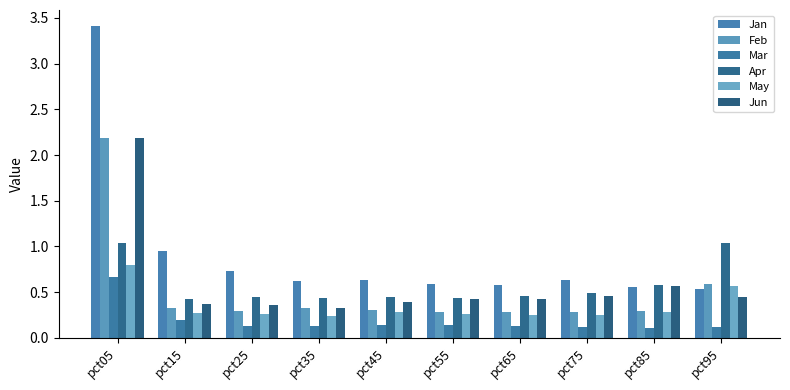

Does the chart contain stacked bars?

No